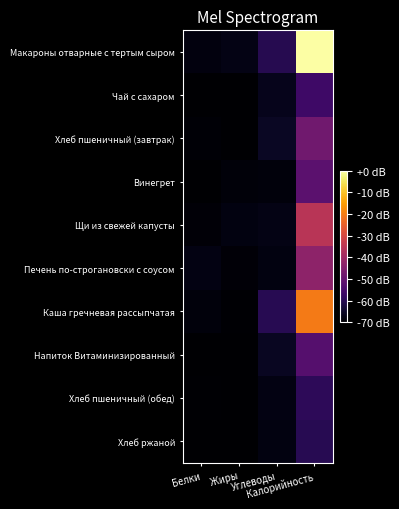

Reading left to right, extract all data points from this chart.

Макароны отварные с тертым сыром: Белки=-68.1	Жиры=-67.5	Углеводы=-60.3	Калорийность=-0.0
Чай с сахаром: Белки=-70.0	Жиры=-70.0	Углеводы=-66.7	Калорийность=-56.4
Хлеб пшеничный (завтрак): Белки=-69.4	Жиры=-69.8	Углеводы=-65.6	Калорийность=-48.1
Винегрет: Белки=-69.8	Жиры=-68.7	Углеводы=-68.6	Калорийность=-51.5
Щи из свежей капусты: Белки=-69.1	Жиры=-67.8	Углеводы=-67.5	Калорийность=-35.5
Печень по-строгановски с соусом: Белки=-67.8	Жиры=-69.0	Углеводы=-68.0	Калорийность=-43.0
Каша гречневая рассыпчатая: Белки=-68.6	Жиры=-69.6	Углеводы=-60.1	Калорийность=-20.4
Напиток Витаминизированный: Белки=-69.9	Жиры=-70.0	Углеводы=-65.7	Калорийность=-52.6
Хлеб пшеничный (обед): Белки=-69.7	Жиры=-69.9	Углеводы=-67.8	Калорийность=-59.1
Хлеб ржаной: Белки=-69.8	Жиры=-70.0	Углеводы=-68.0	Калорийность=-60.1